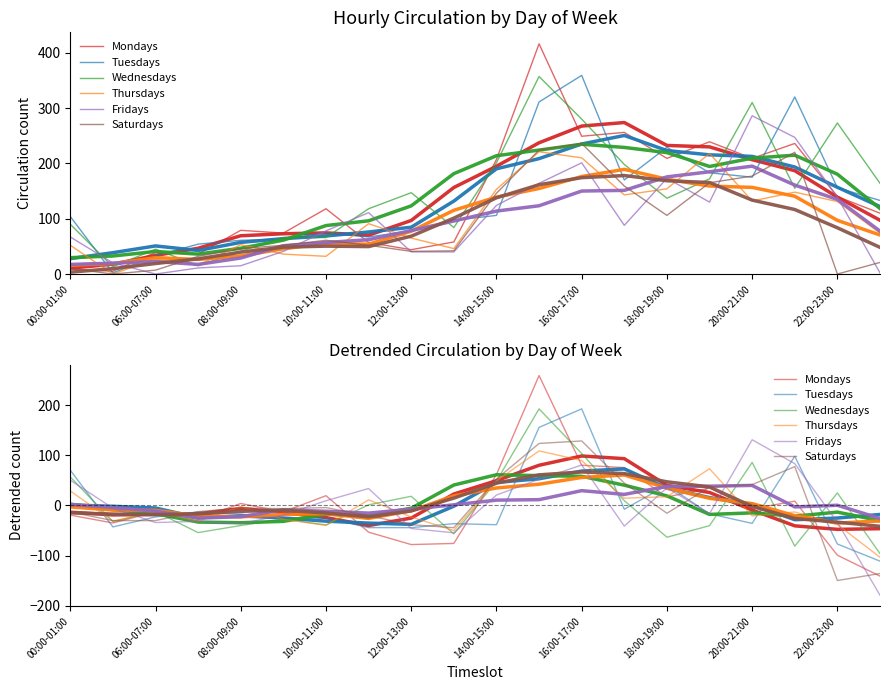

True or false: Mondays has a value of 32.6 at 10:00-11:00.

False